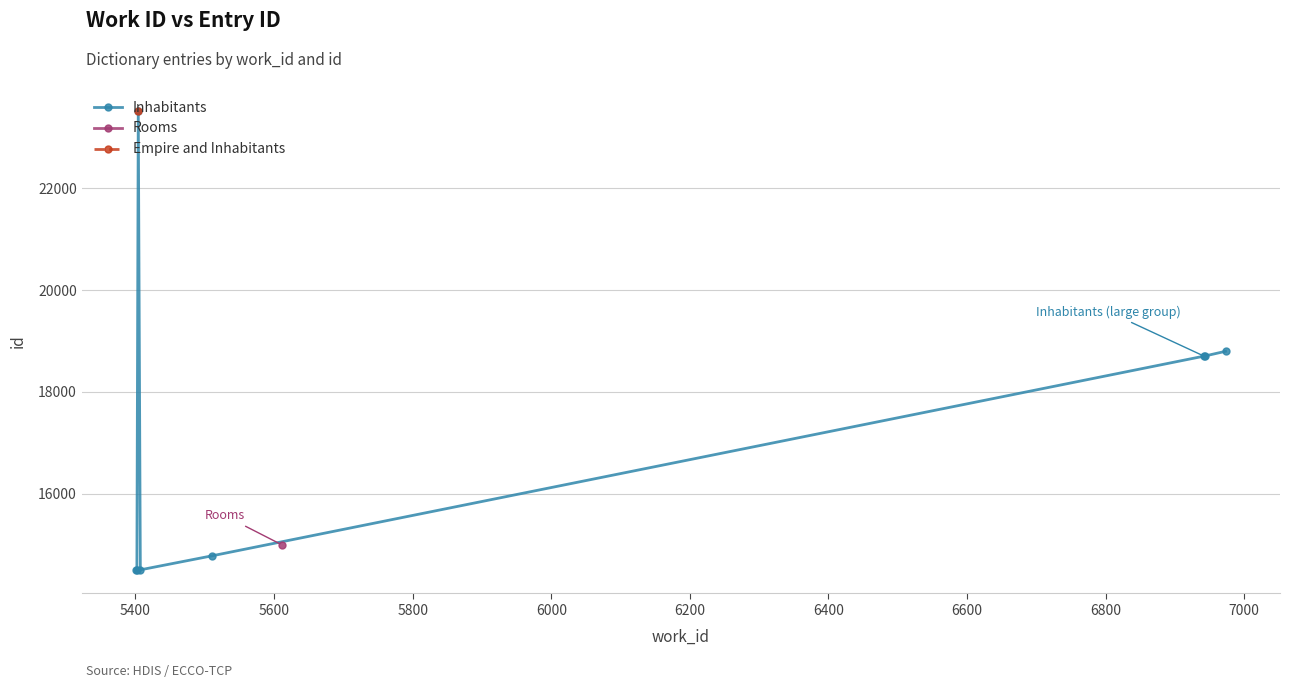

What is the value of the Inhabitants point at the 6th from the left?

18703